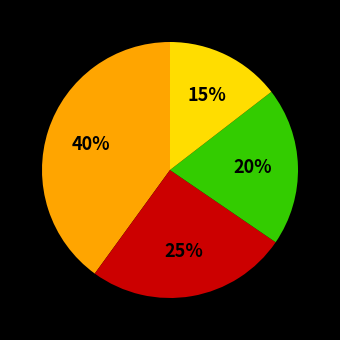

How many slices are in this pie chart?

4